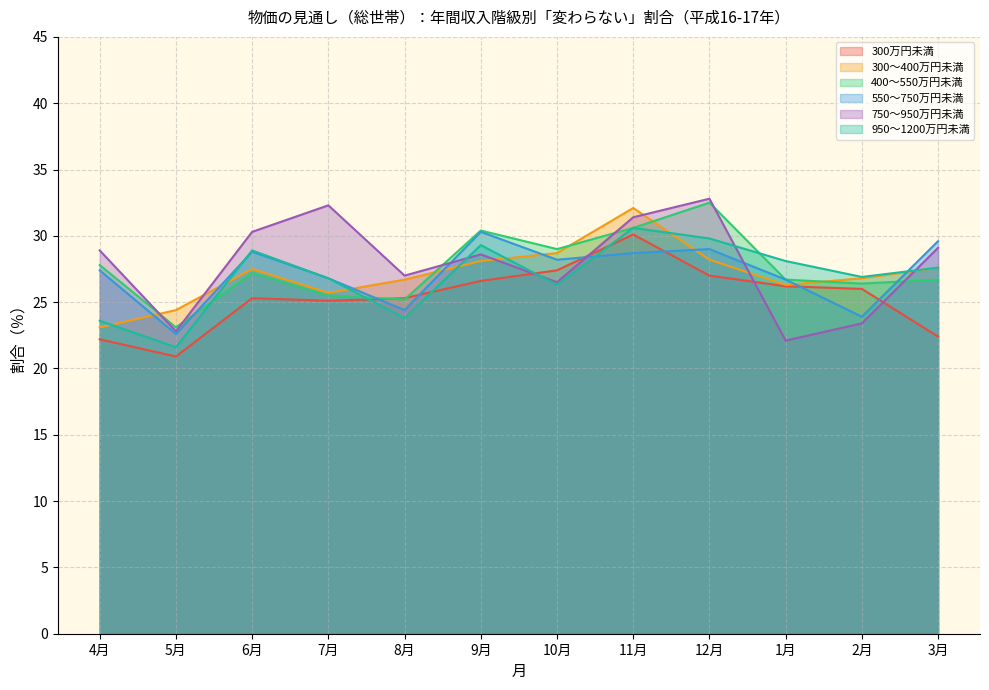

Which category has the lowest value across all series?

5月